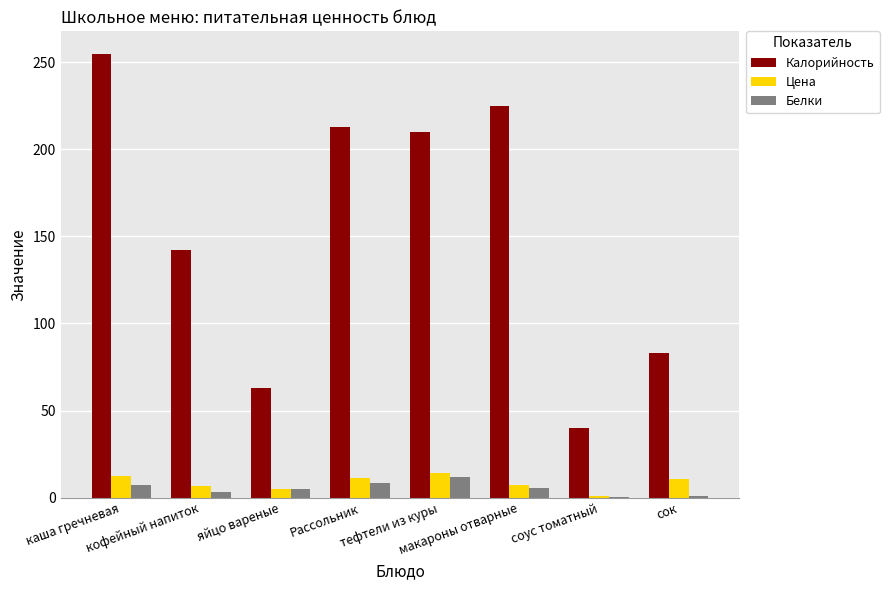

What is the sum of the Белки values at каша гречневая and кофейный напиток?

10.0